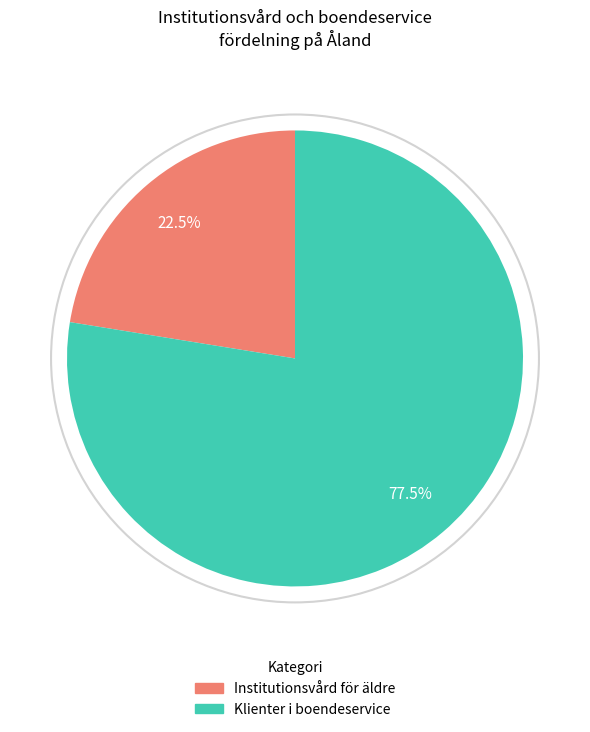

To the nearest percent, what is the average slice percentage?

50%